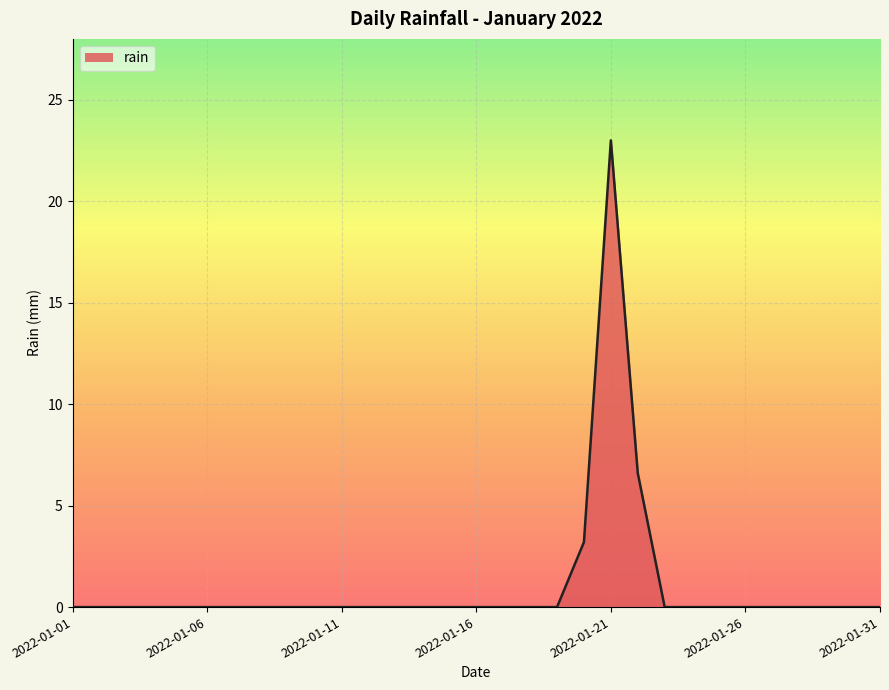

Count the number of categories in the chart.

31